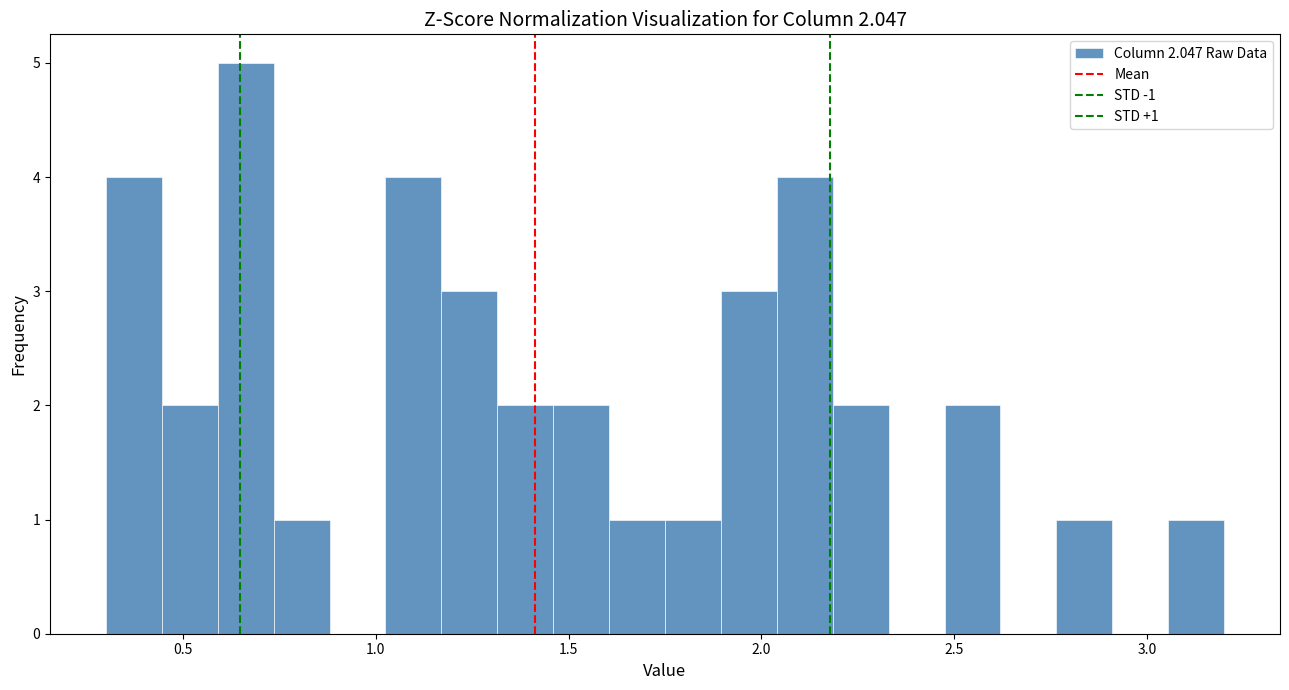

Read against the x-axis, roughly where is the centre of the tallest bar?

0.65